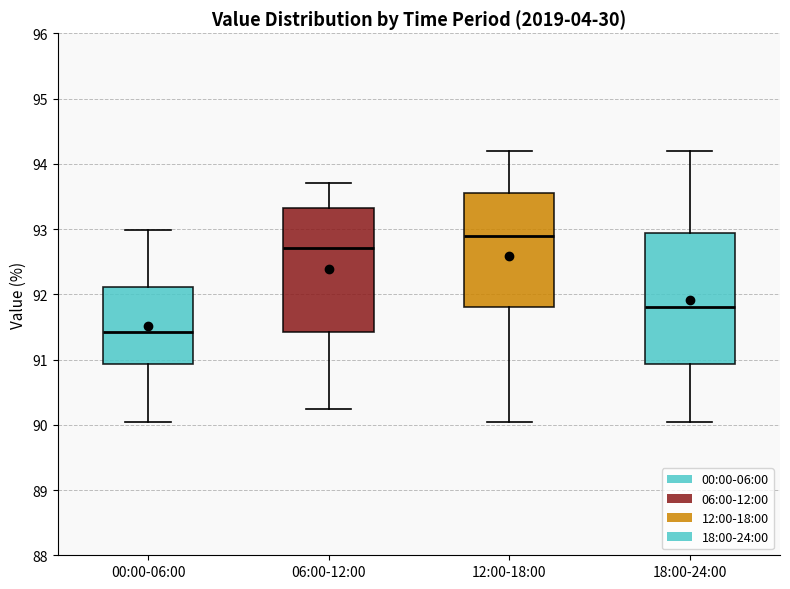

Reading left to right, read every box against the y-axis: the position of its median line, the range the box covers, and the ends of its whiskers. The values are not printed on the chart, so give them approximately, as read against the axis.

00:00-06:00: median 91.4, box 90.9 to 92.1, whiskers 90.1 to 93.0
06:00-12:00: median 92.7, box 91.4 to 93.3, whiskers 90.2 to 93.7
12:00-18:00: median 92.9, box 91.8 to 93.5, whiskers 90.1 to 94.2
18:00-24:00: median 91.8, box 90.9 to 92.9, whiskers 90.1 to 94.2